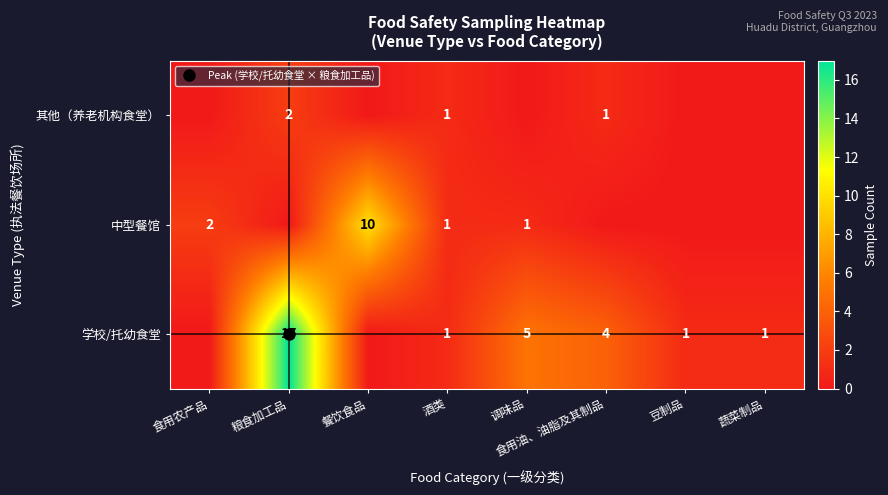

Which category has the highest value in the 其他（养老机构食堂） series?

粮食加工品